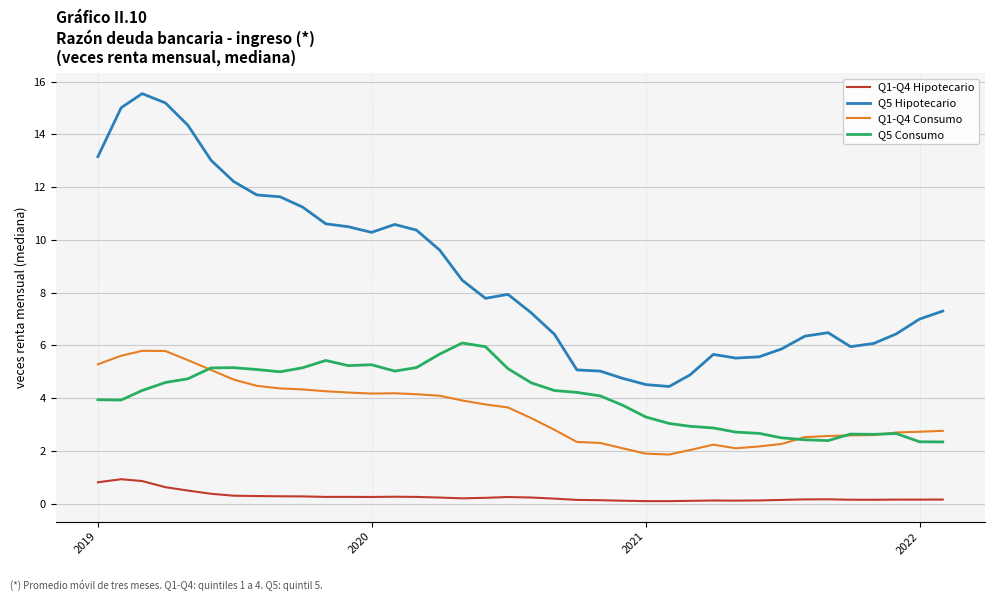

Does the chart have visible grid lines?

Yes